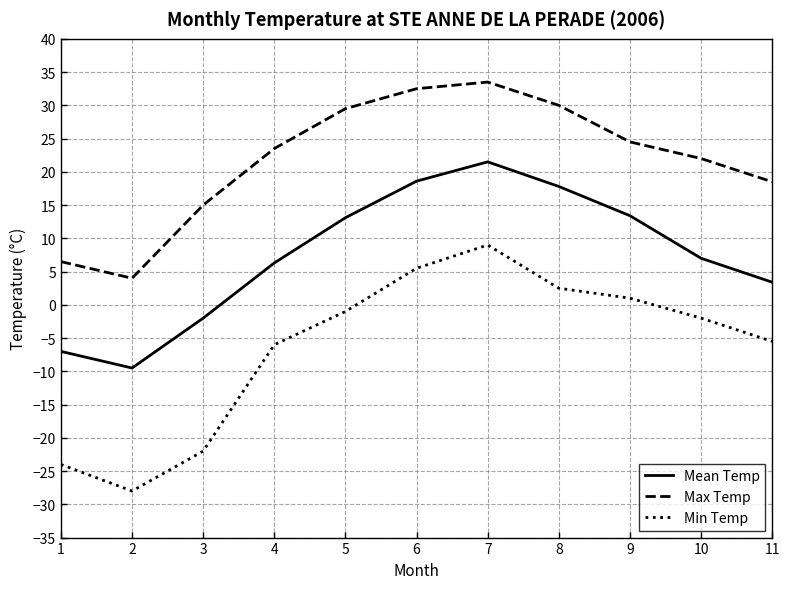

True or false: Max Temp has a value of 43.3 at 8.

False